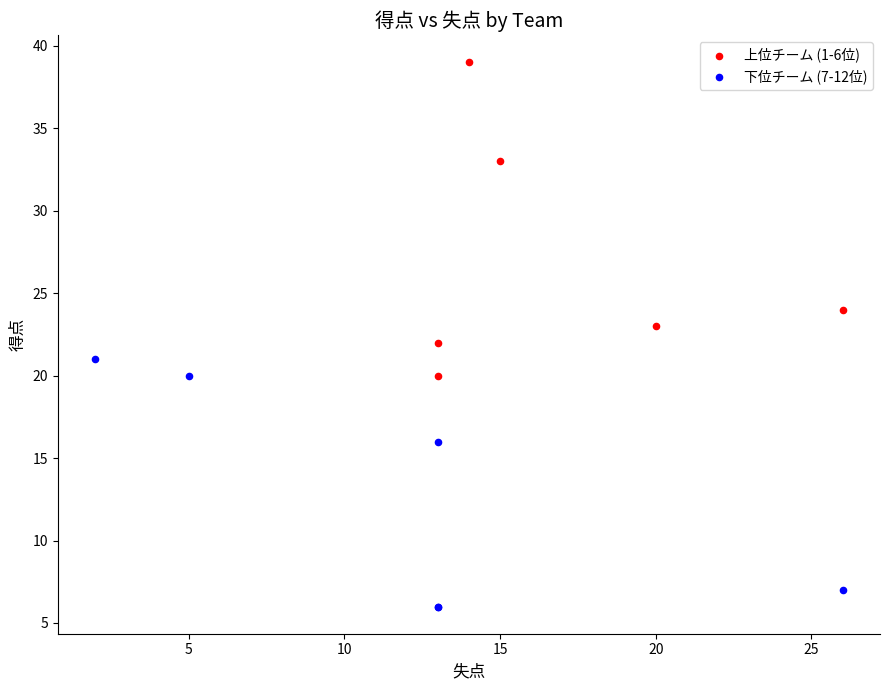

Which series contains the highest Y value?

上位チーム (1-6位)